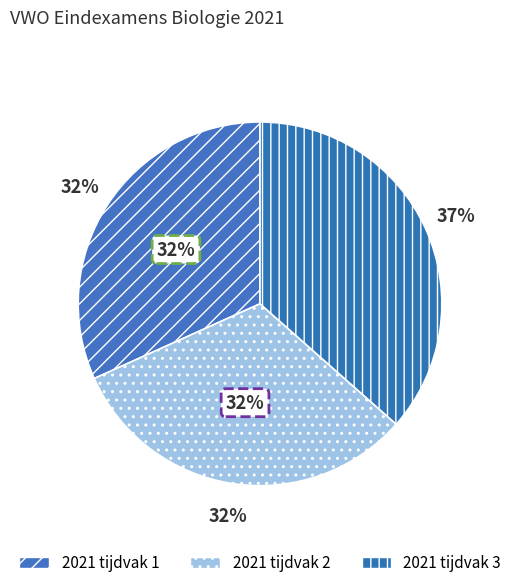

What is the ratio of the value at 2021 tijdvak 2 to the value at 2021 tijdvak 1?

1.0